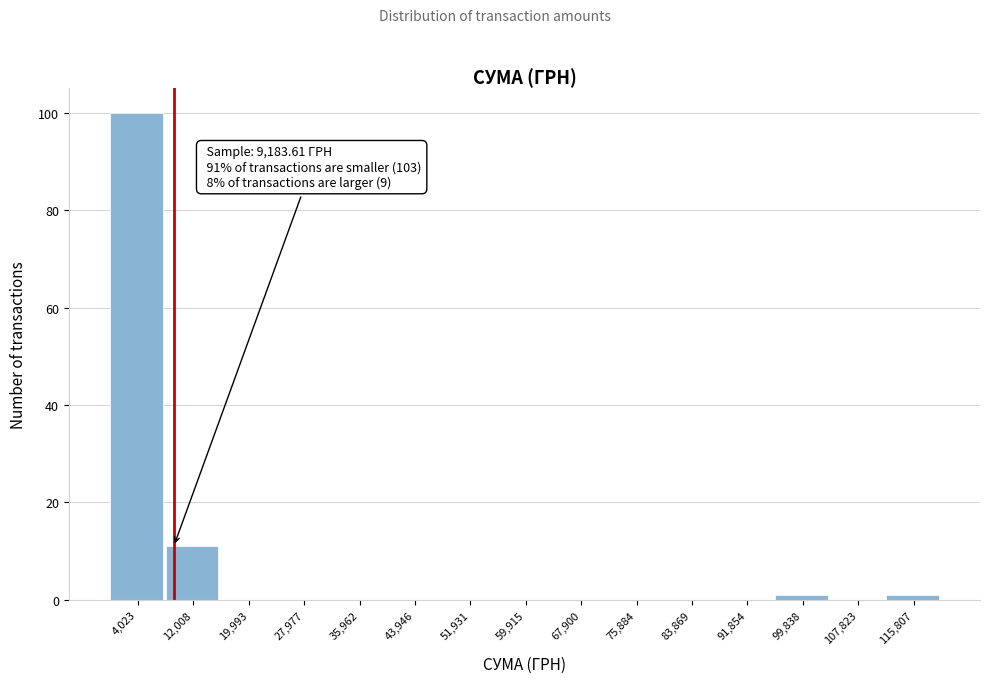

Which range on the x-axis has the tallest bar?

0 to 8000